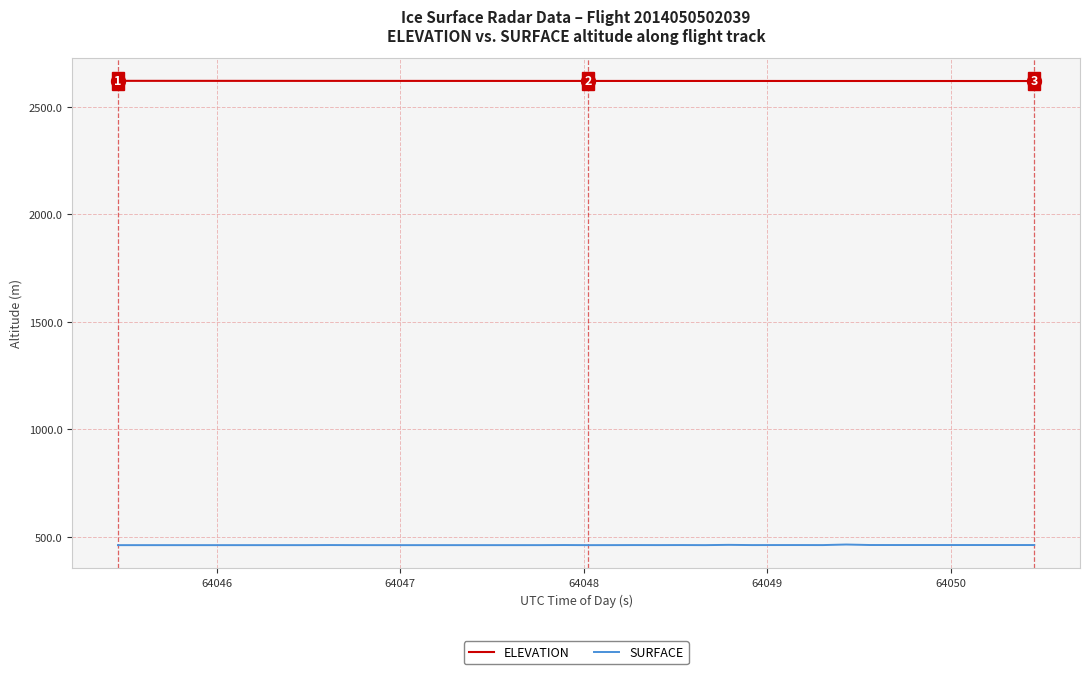

What is the lowest value of the ELEVATION series?

2620.5